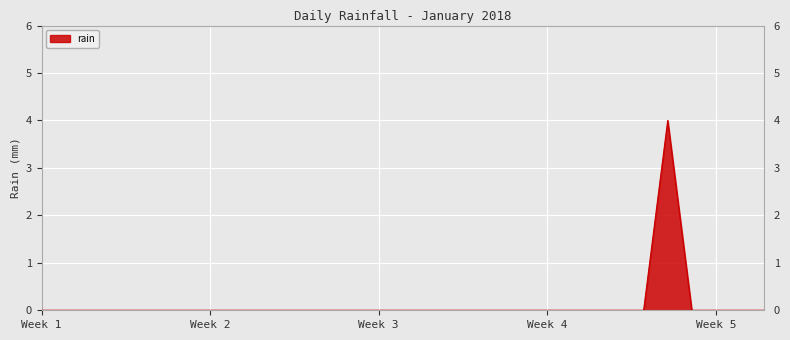

What is the maximum value shown in the chart?

4